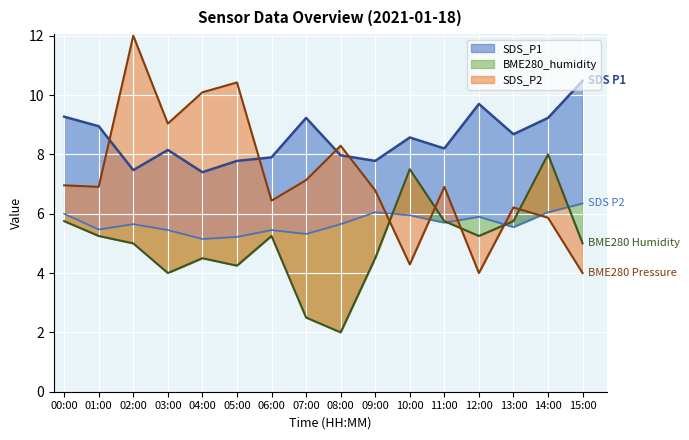

Which label corresponds to the largest value in the chart?

02:00